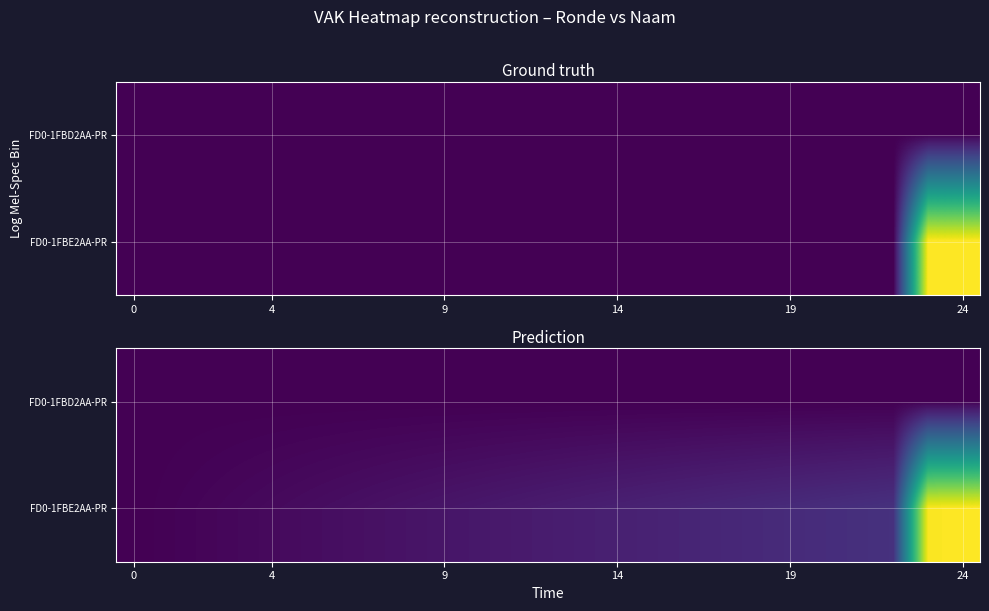

Which series has the largest total across all categories?

FD0-1FBE2AA-PR